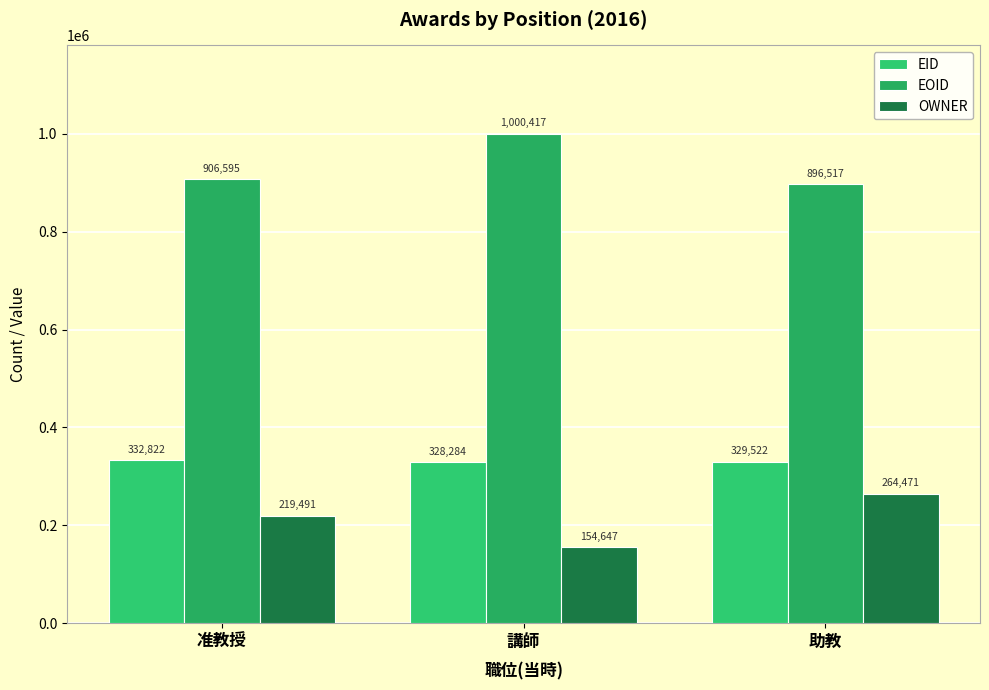

Reading left to right, list all the values displayed in this chart.

EID: 332822.5	328284.0	329521.7
EOID: 906595.0	1000417.0	896517.0
OWNER: 219491.0	154647.0	264471.0